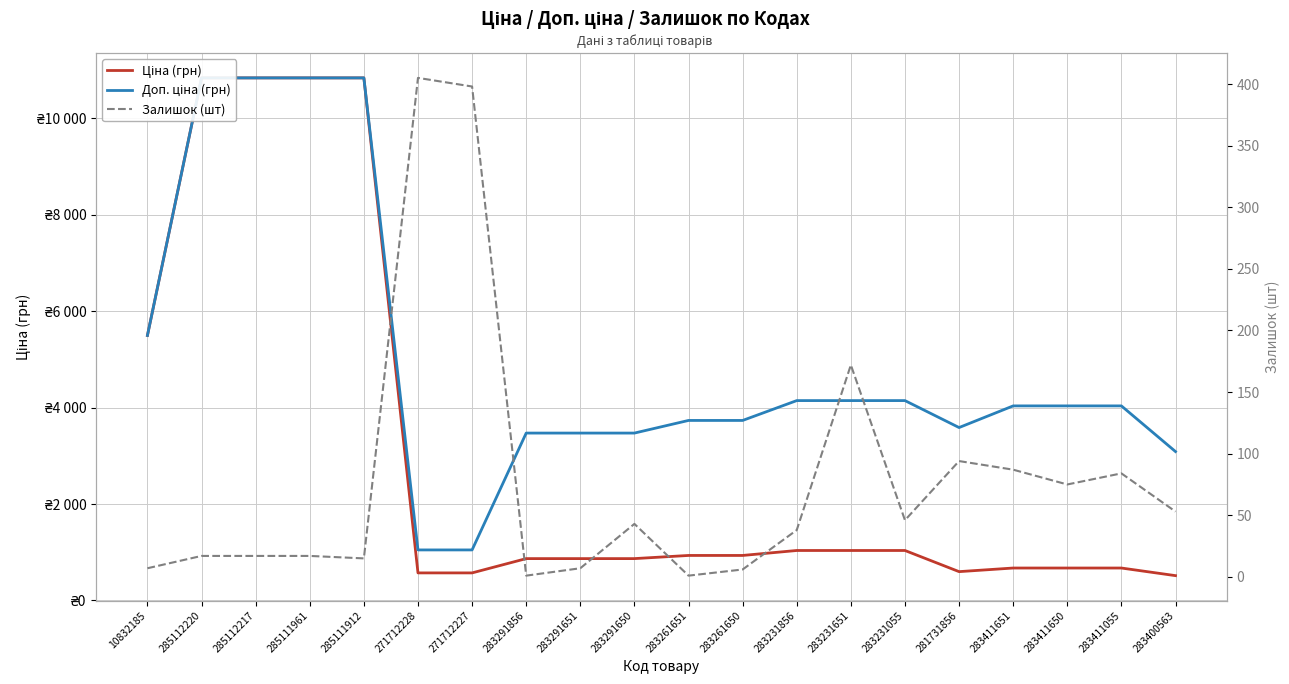

What is the difference between the Доп. ціна (грн) values at 283400563 and 283411651?

947.6